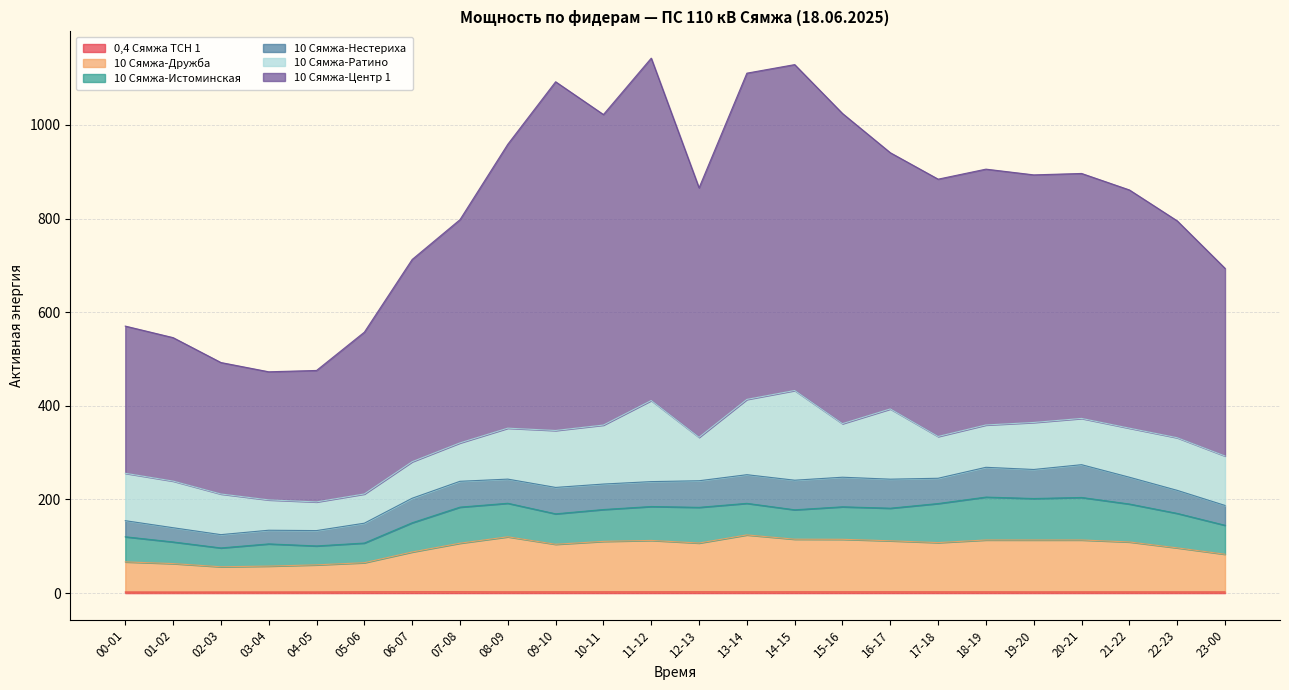

Read the 10 Сямжа-Дружба value at 18-19.

113.5